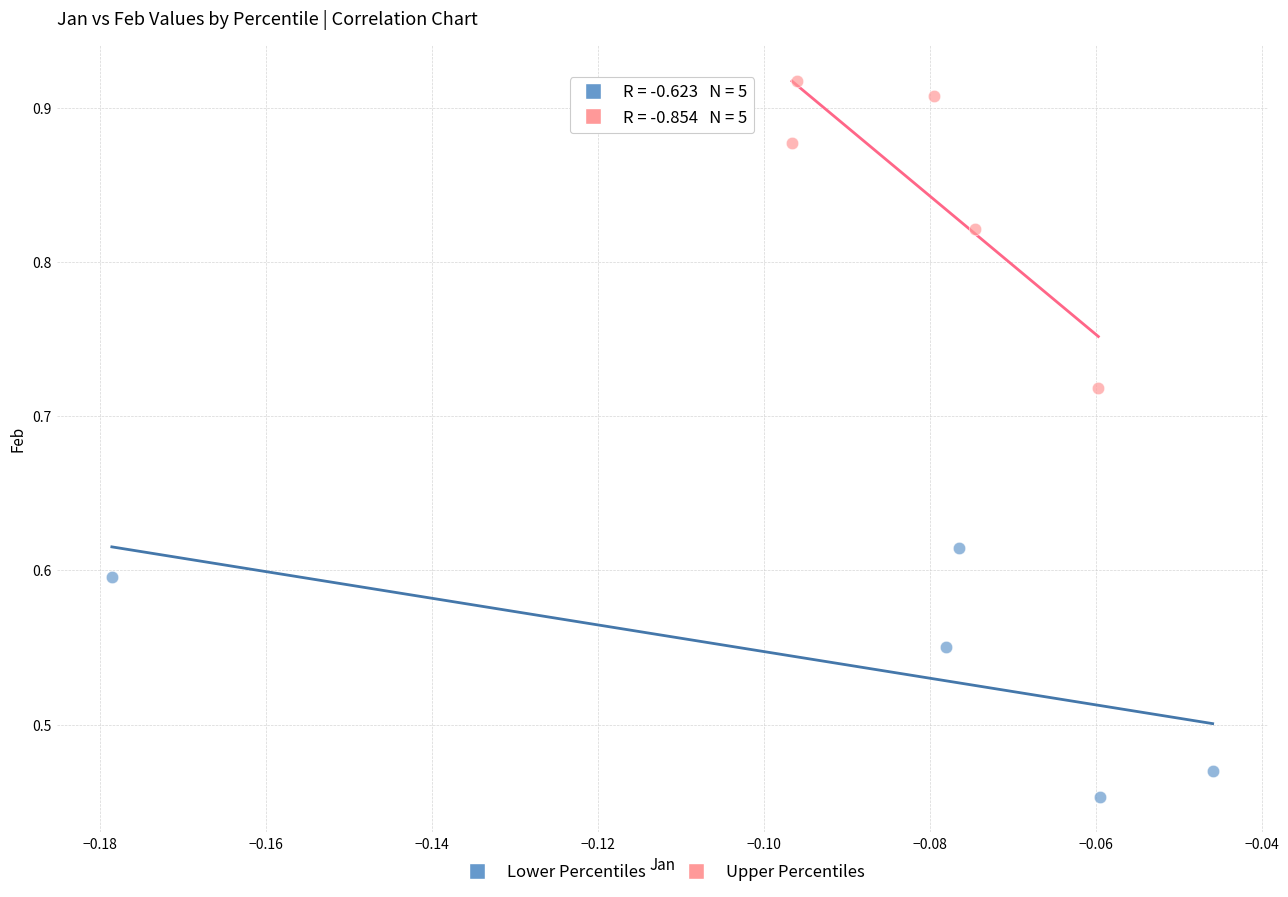

Which series contains the highest Y value?

Upper Percentiles